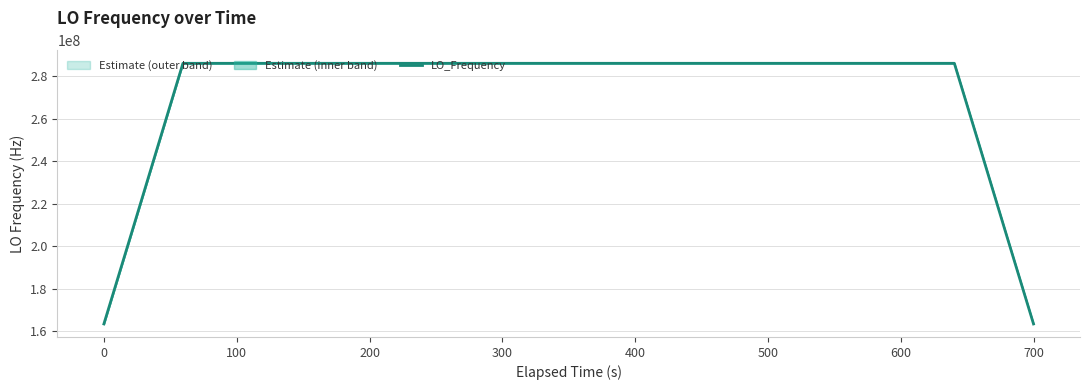

How many categories are shown in the chart?

40